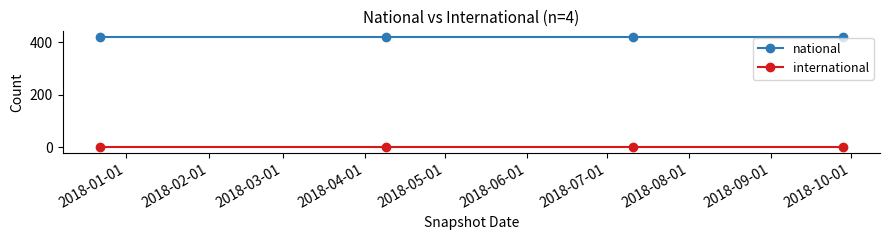

Reading left to right, extract all data points from this chart.

national: 420	420	420	420
international: 0	0	0	0